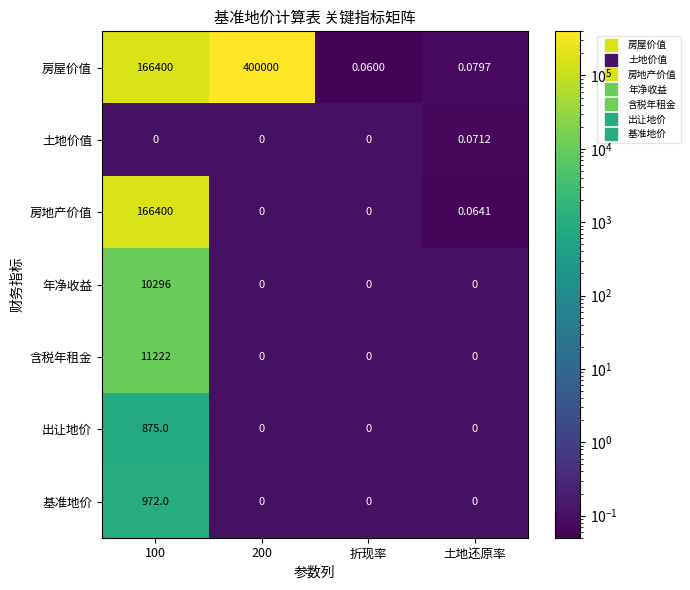

Which series changed the most between 折现率 and 土地还原率?

土地价值